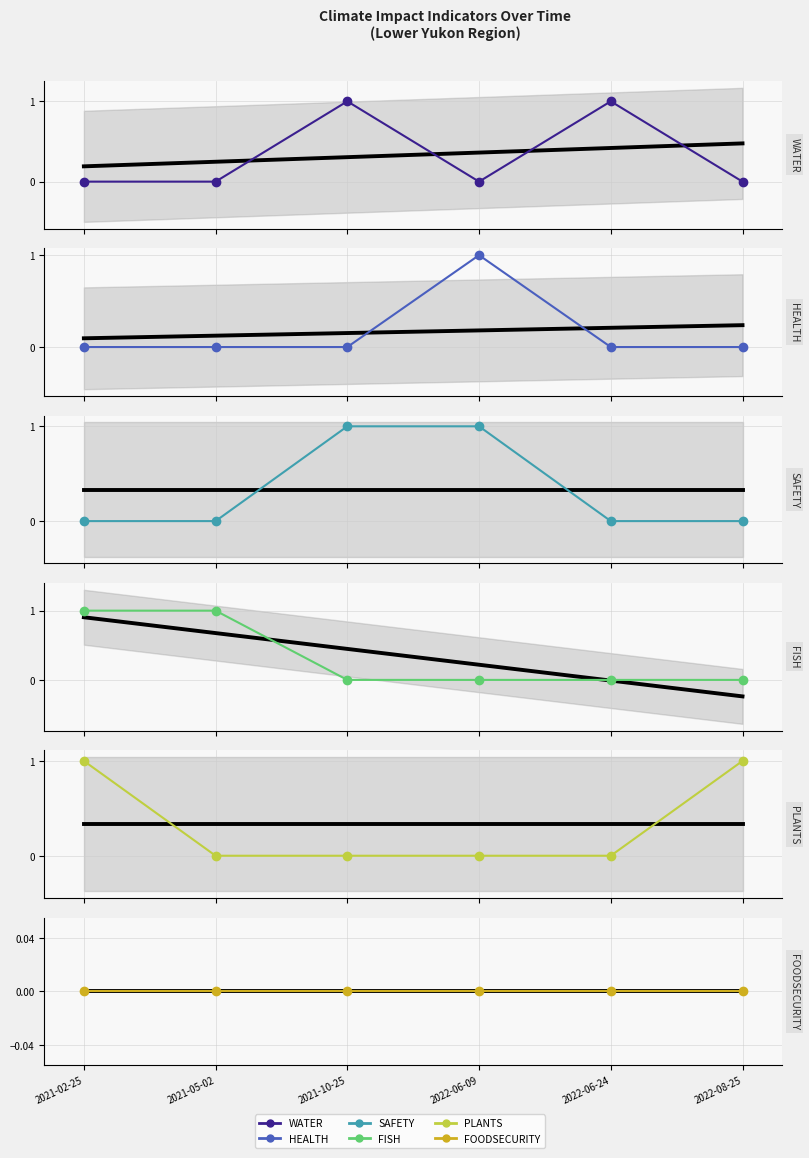

How many data points in PLANTS are above 0?

2